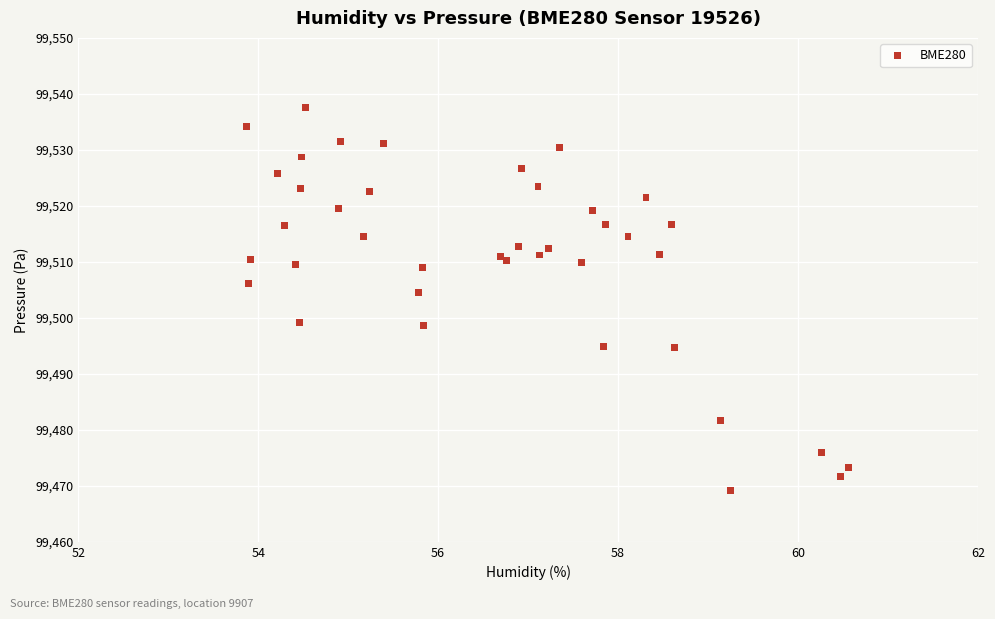

What Y value in the scatter plot is closest to 99503?

99504.6